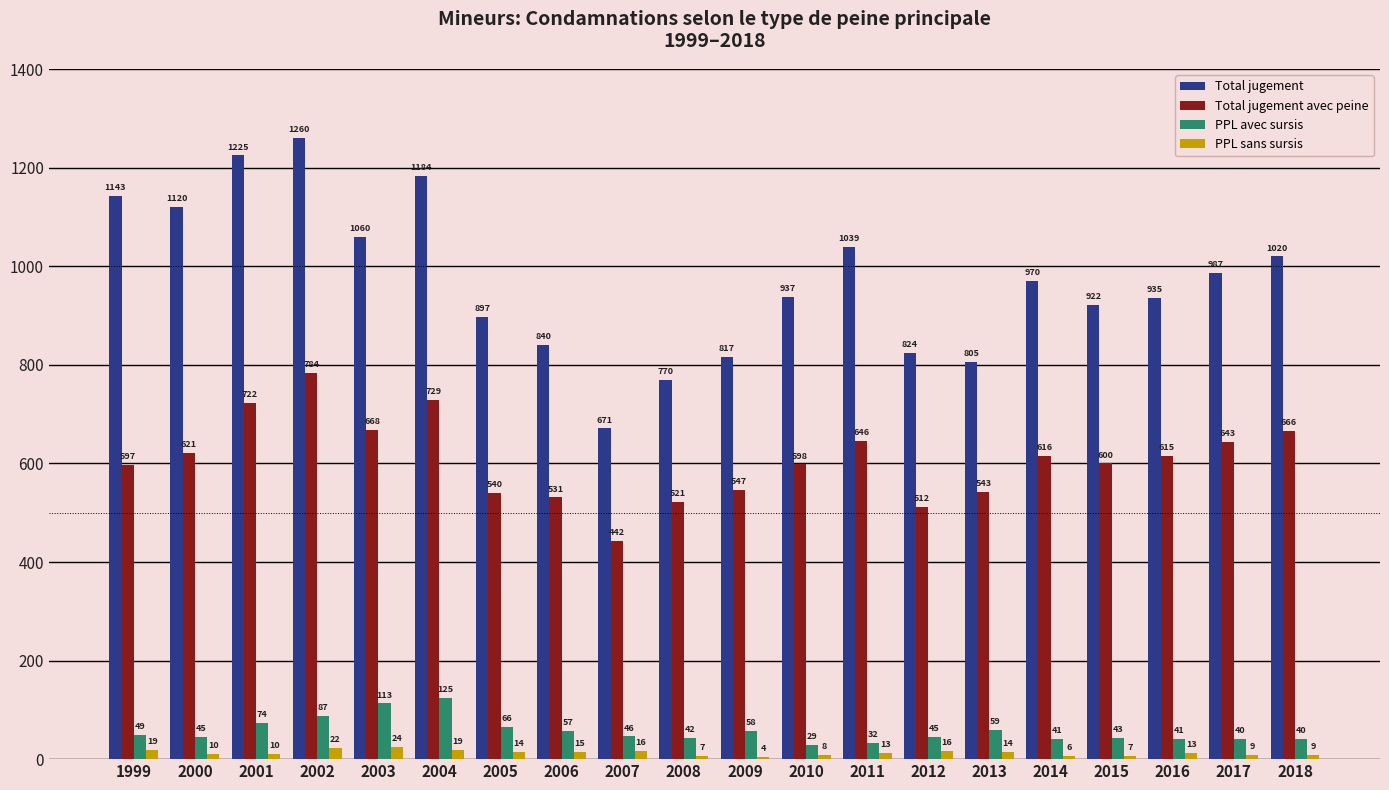

Reading left to right, list all the values displayed in this chart.

Total jugement: 1999=1143	2000=1120	2001=1225	2002=1260	2003=1060	2004=1184	2005=897	2006=840	2007=671	2008=770	2009=817	2010=937	2011=1039	2012=824	2013=805	2014=970	2015=922	2016=935	2017=987	2018=1020
Total jugement avec peine: 1999=597	2000=621	2001=722	2002=784	2003=668	2004=729	2005=540	2006=531	2007=442	2008=521	2009=547	2010=598	2011=646	2012=512	2013=543	2014=616	2015=600	2016=615	2017=643	2018=666
PPL avec sursis: 1999=49	2000=45	2001=74	2002=87	2003=113	2004=125	2005=66	2006=57	2007=46	2008=42	2009=58	2010=29	2011=32	2012=45	2013=59	2014=41	2015=43	2016=41	2017=40	2018=40
PPL sans sursis: 1999=19	2000=10	2001=10	2002=22	2003=24	2004=19	2005=14	2006=15	2007=16	2008=7	2009=4	2010=8	2011=13	2012=16	2013=14	2014=6	2015=7	2016=13	2017=9	2018=9